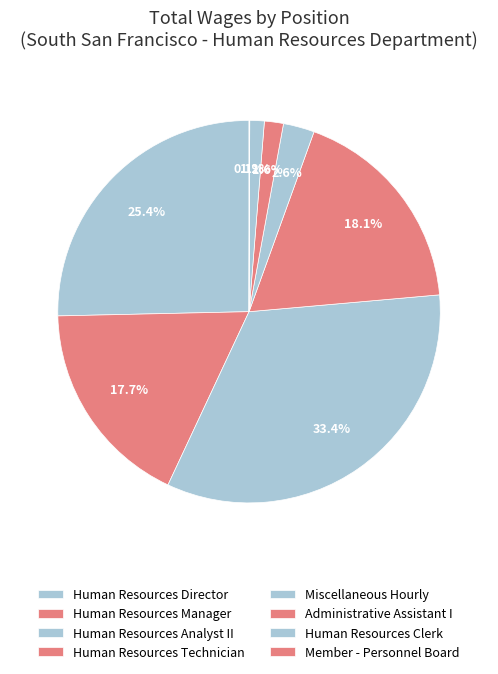

Is there any slice that represents more than half of the pie?

No